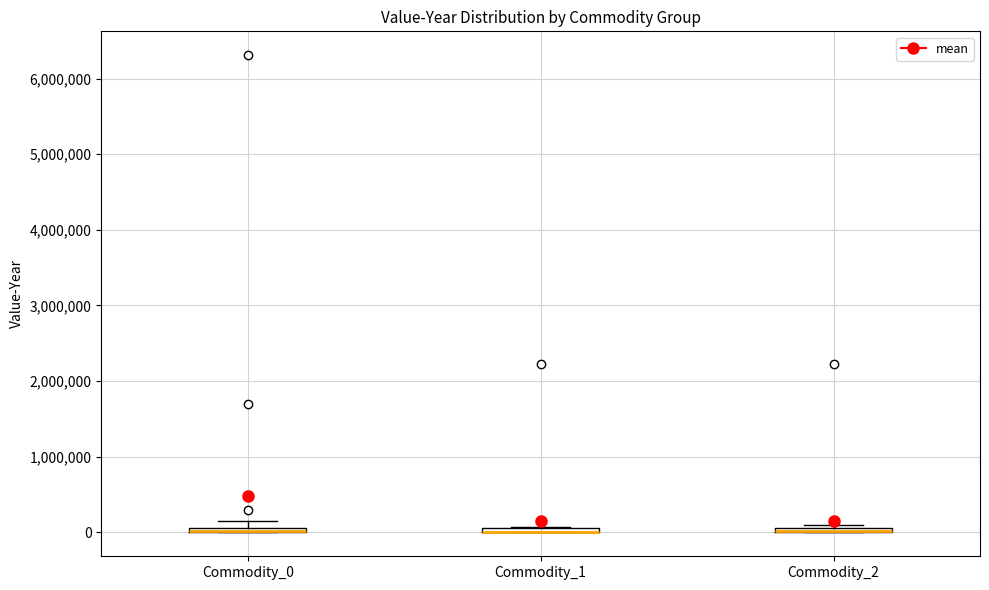

Where is the lower edge of the box for Commodity_0 on the y-axis? The values are not printed on the chart, so give them approximately, as read against the axis.

0